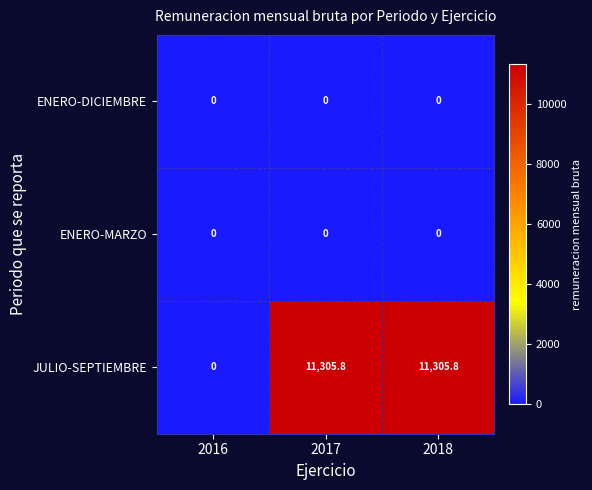

Which series has the largest range (max minus min)?

JULIO-SEPTIEMBRE